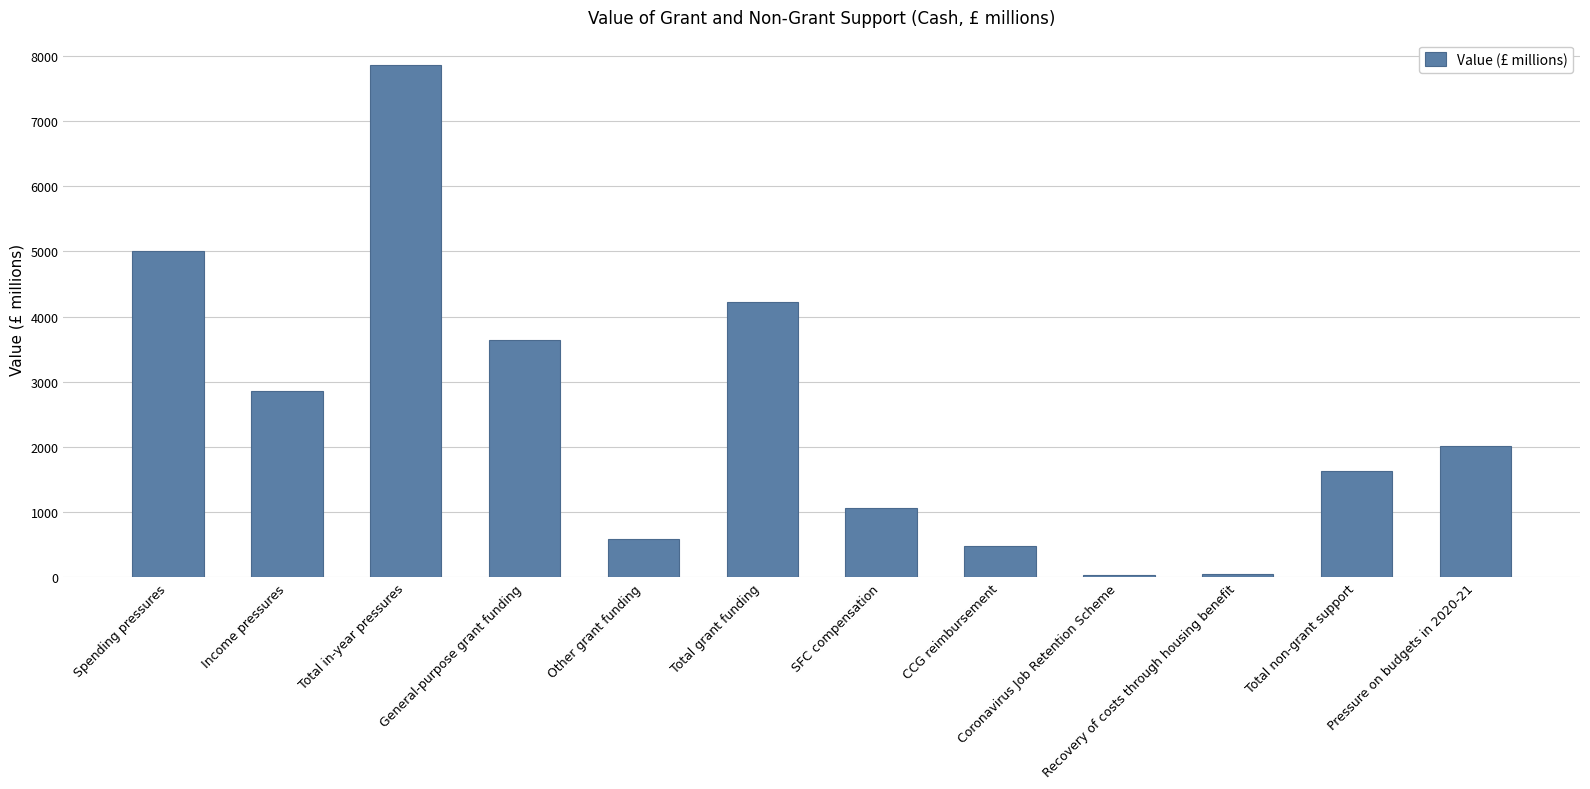

What is the sum of all values?

29404.7